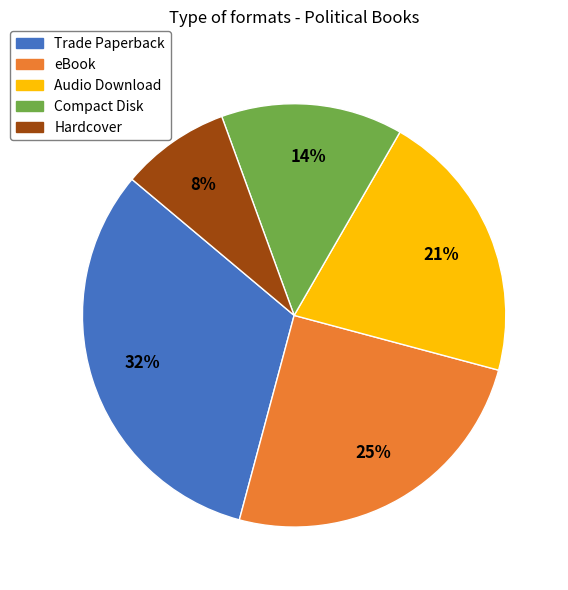

Is the sum of Compact Disk and Hardcover greater than half?

No